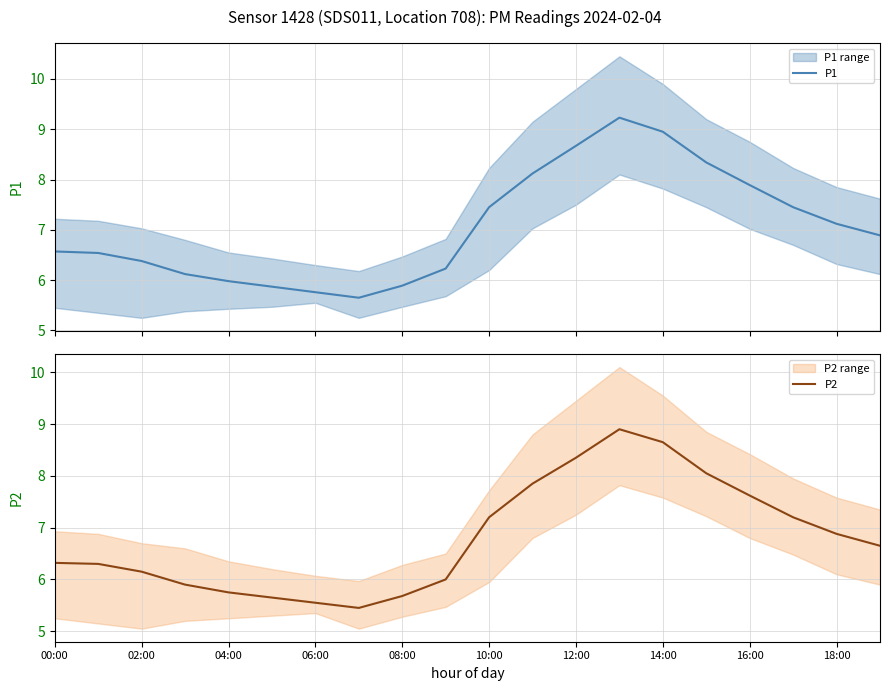

Reading left to right, list all the values displayed in this chart.

P1: 6.6	6.5	6.4	6.1	6.0	5.9	5.8	5.7	5.9	6.2	7.5	8.1	8.7	9.2	8.9	8.3	7.9	7.5	7.1	6.9
P2: 6.3	6.3	6.2	5.9	5.8	5.7	5.5	5.5	5.7	6.0	7.2	7.8	8.3	8.9	8.7	8.1	7.6	7.2	6.9	6.7